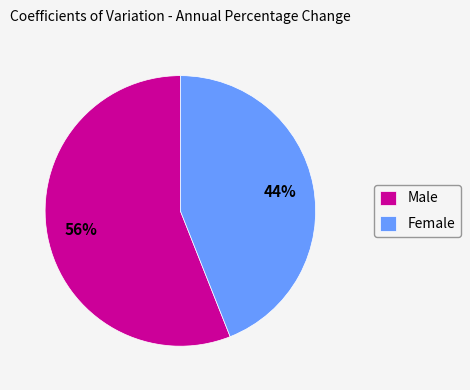

To the nearest percent, what is the average slice percentage?

50%